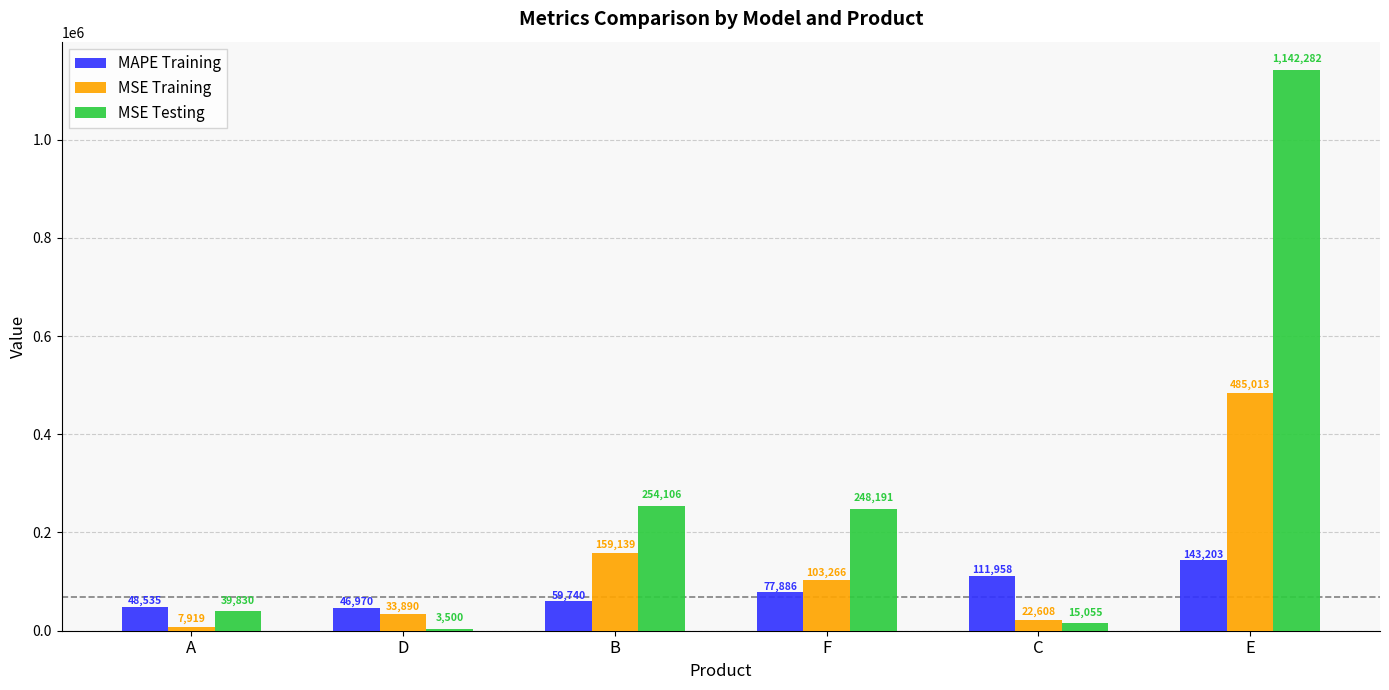

Which series has the widest spread of values?

MSE Testing